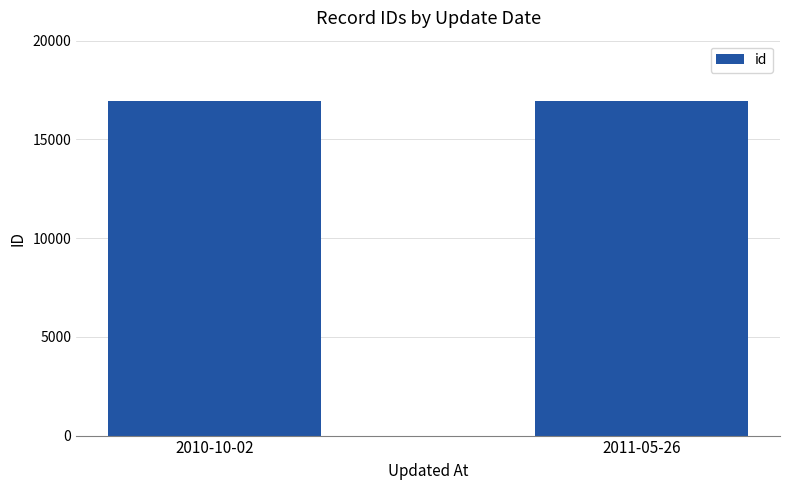

The chart shows a value of 30094 at 2010-10-02. True or false?

False